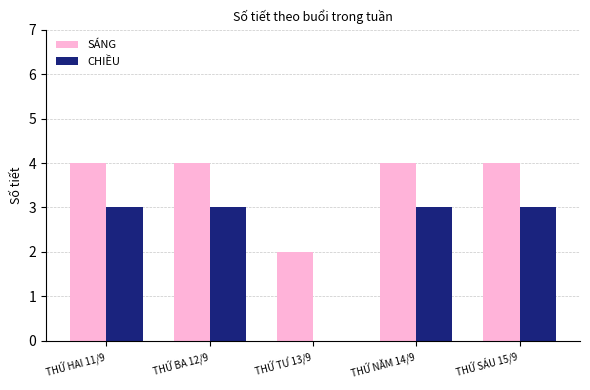

How many CHIỀU values are between 3 and 4?

4